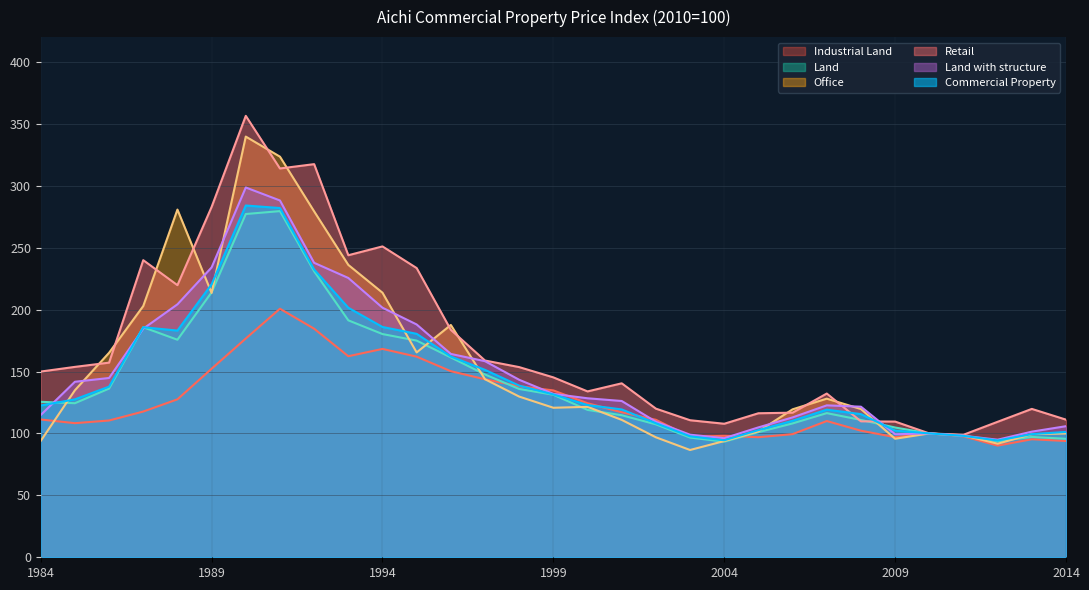

True or false: Land with structure has a value of 96.2 at 2004.

True